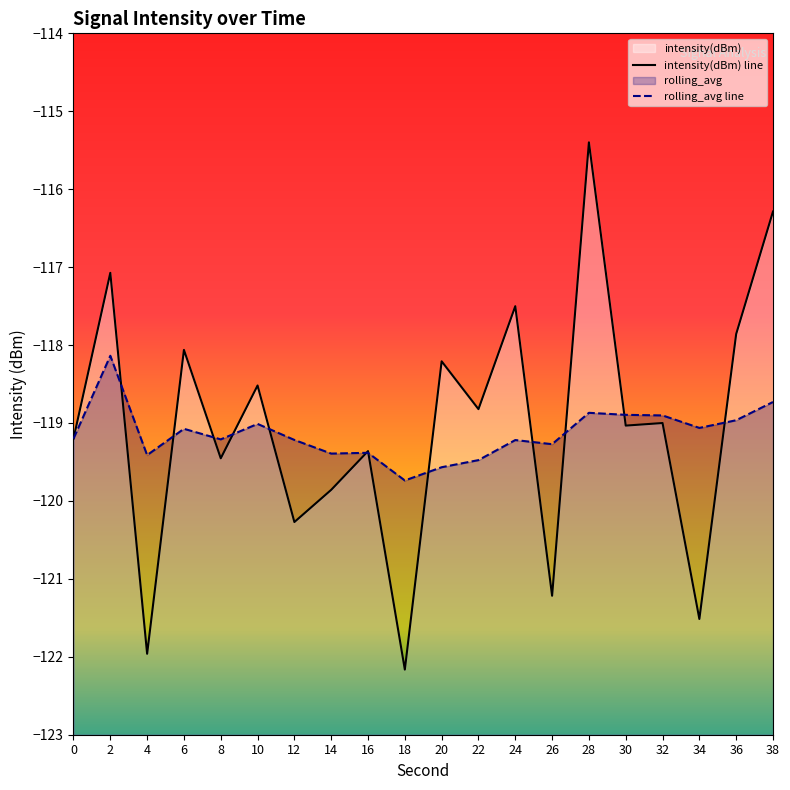

What is the difference between the second highest and minimum values in the rolling_avg series?

1.0